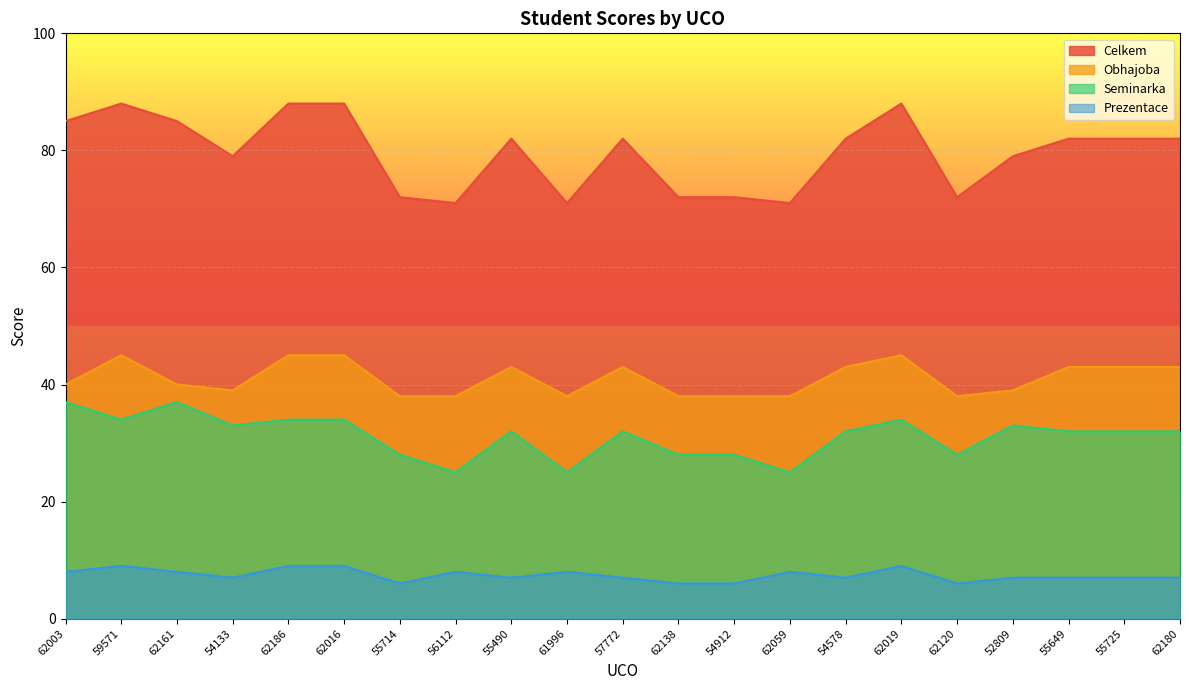

Which series has the largest total across all categories?

Celkem